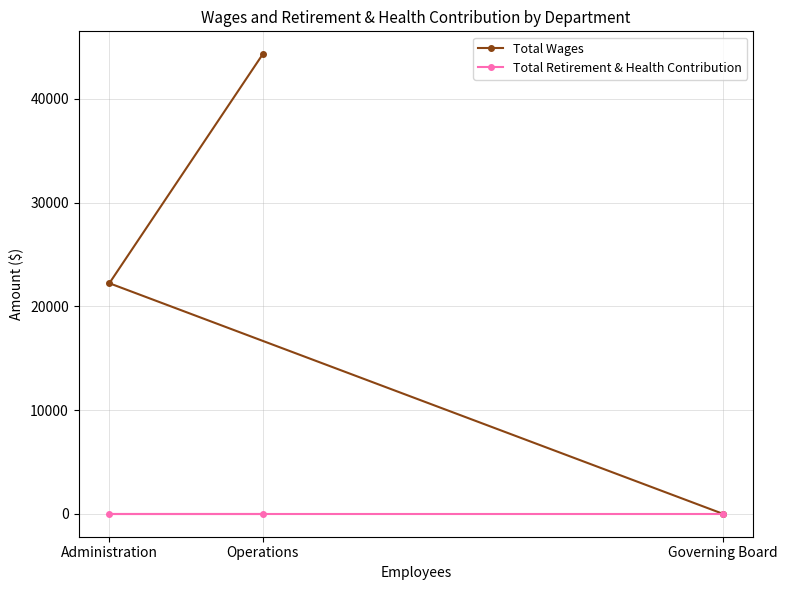

Which category has the highest value across all series?

Operations